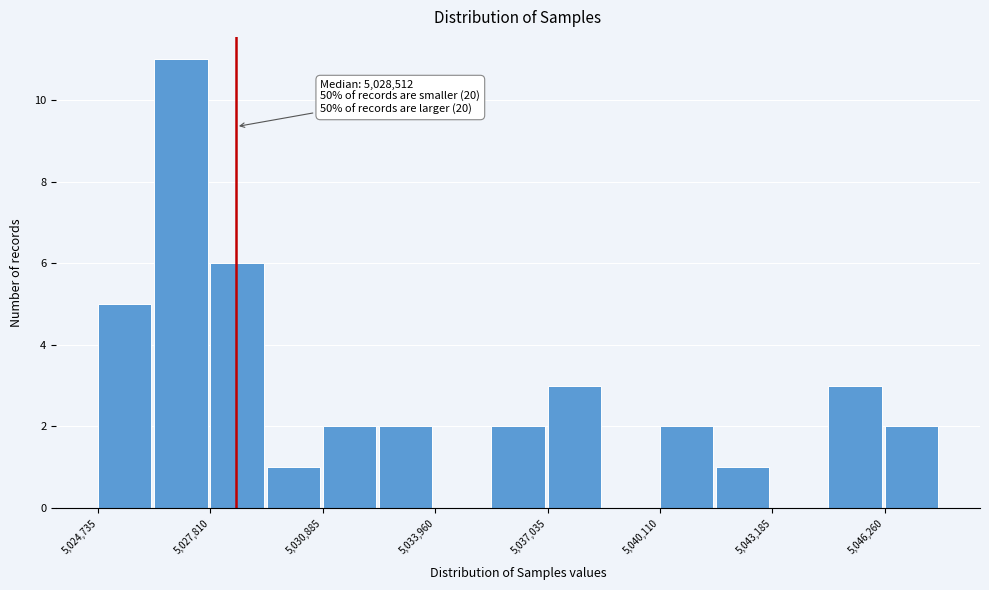

Read against the x-axis, roughly where is the centre of the tallest bar?

5027000